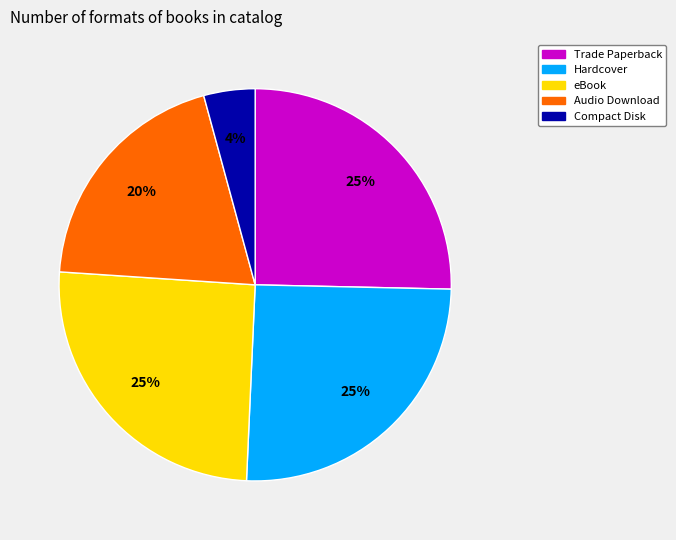

True or false: eBook accounts for 25% of the total.

True